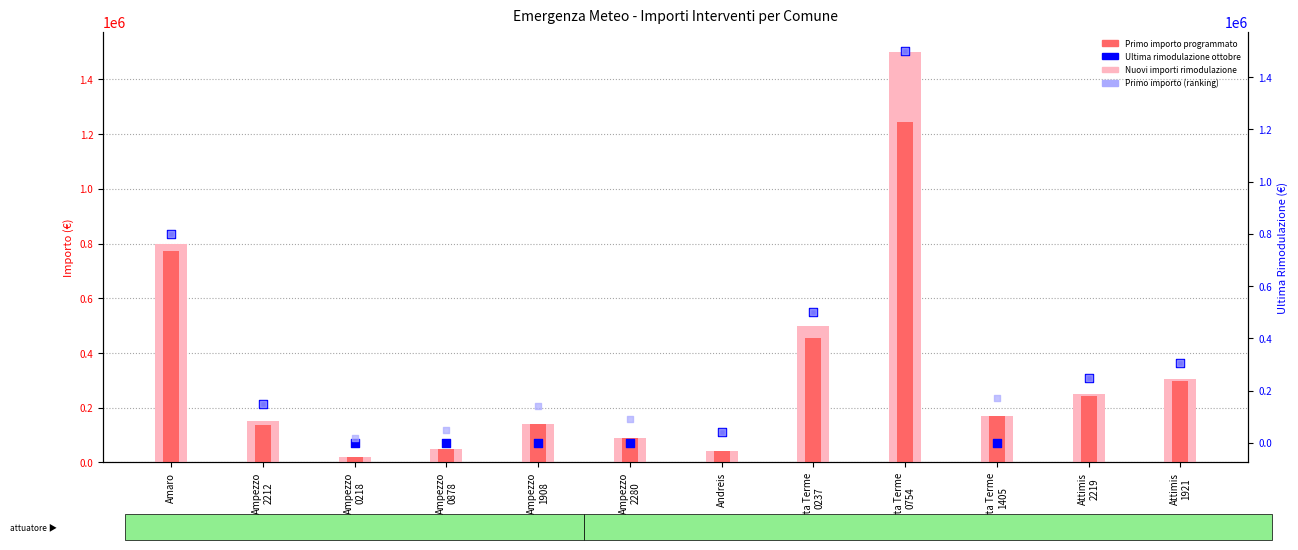

At which category is the sum across all series the highest?

Arta Terme
0754